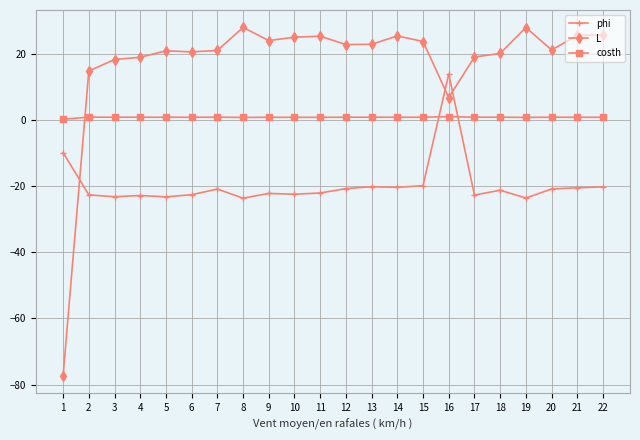

Rank the series by their maximum value, from highest to lowest.

L, phi, costh